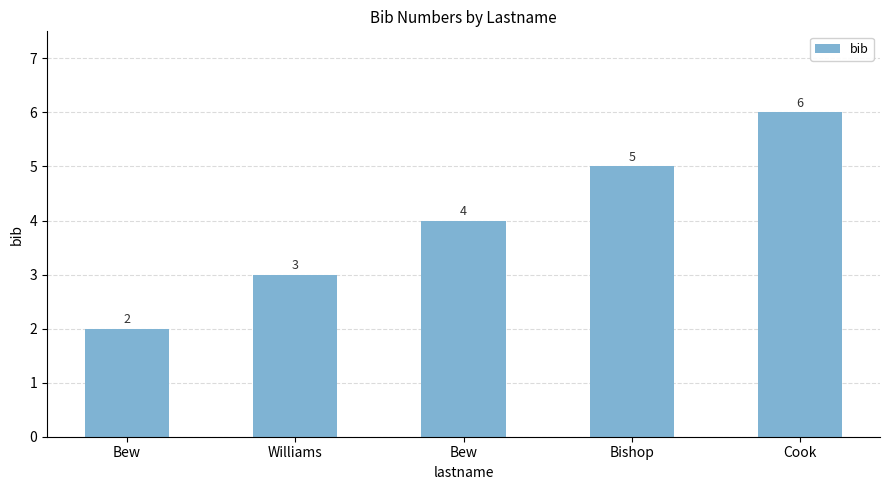

How many bars are there in total?

5